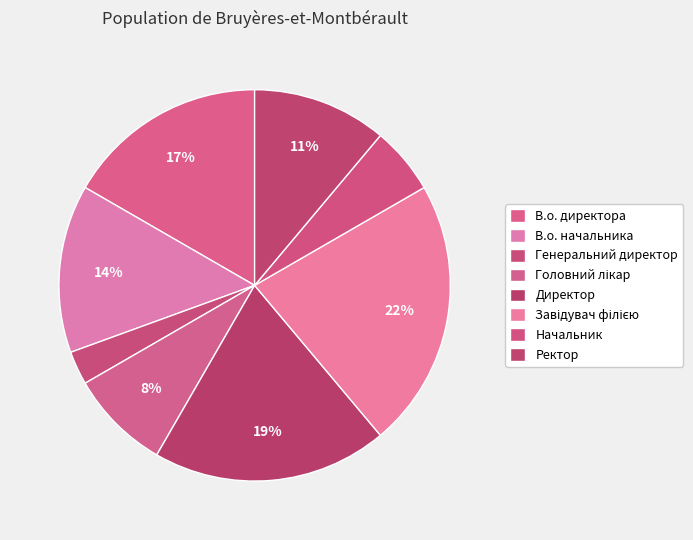

Which category has the biggest portion of the pie?

Завідувач філією